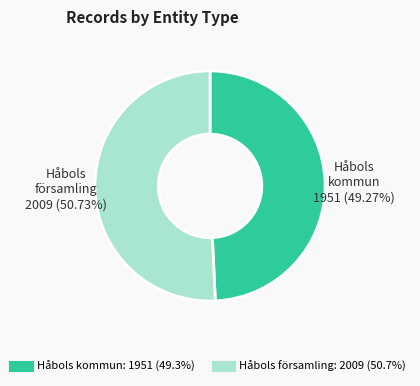

What is the ratio of the value at Håbols kommun to the value at Håbols församling?

1.0